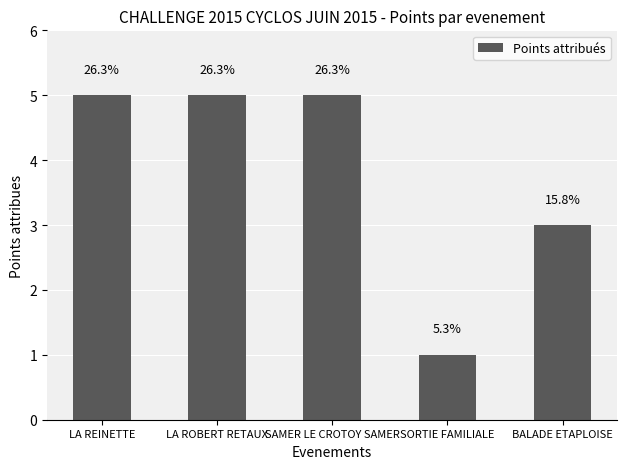

Does the chart contain any negative values?

No